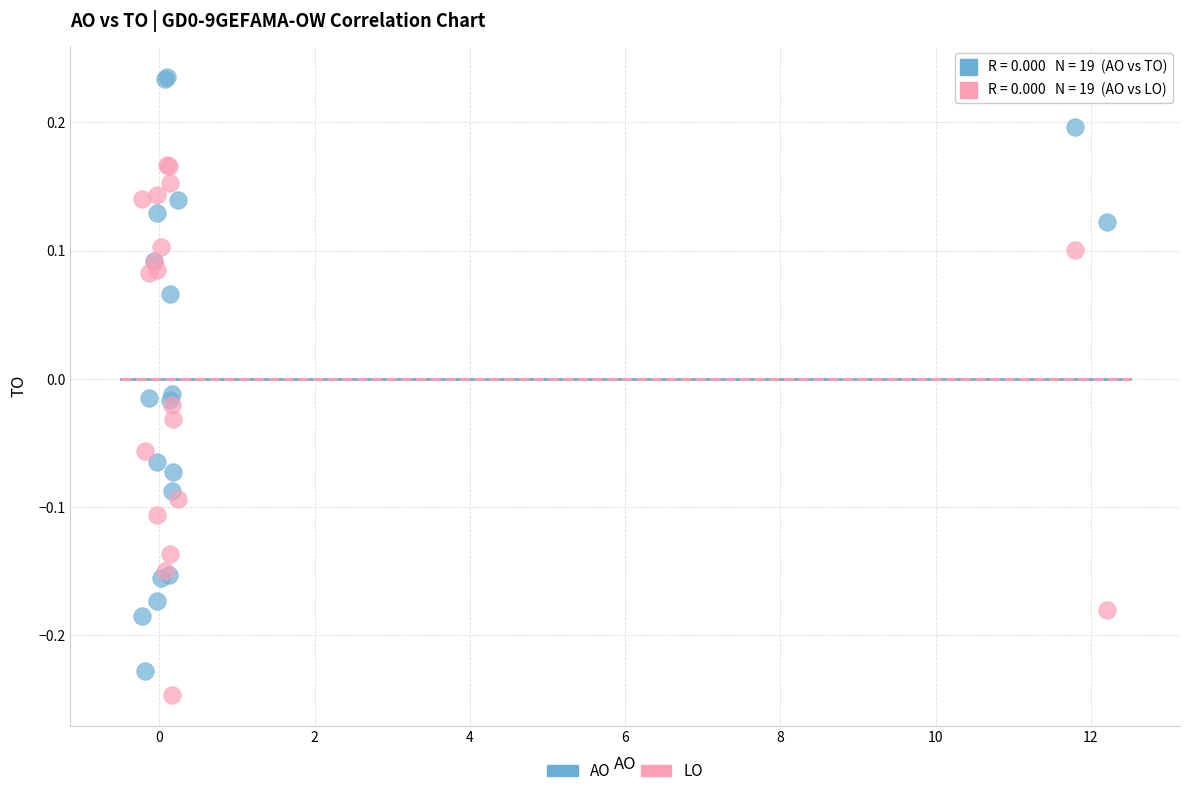

Which series contains the highest Y value?

AO